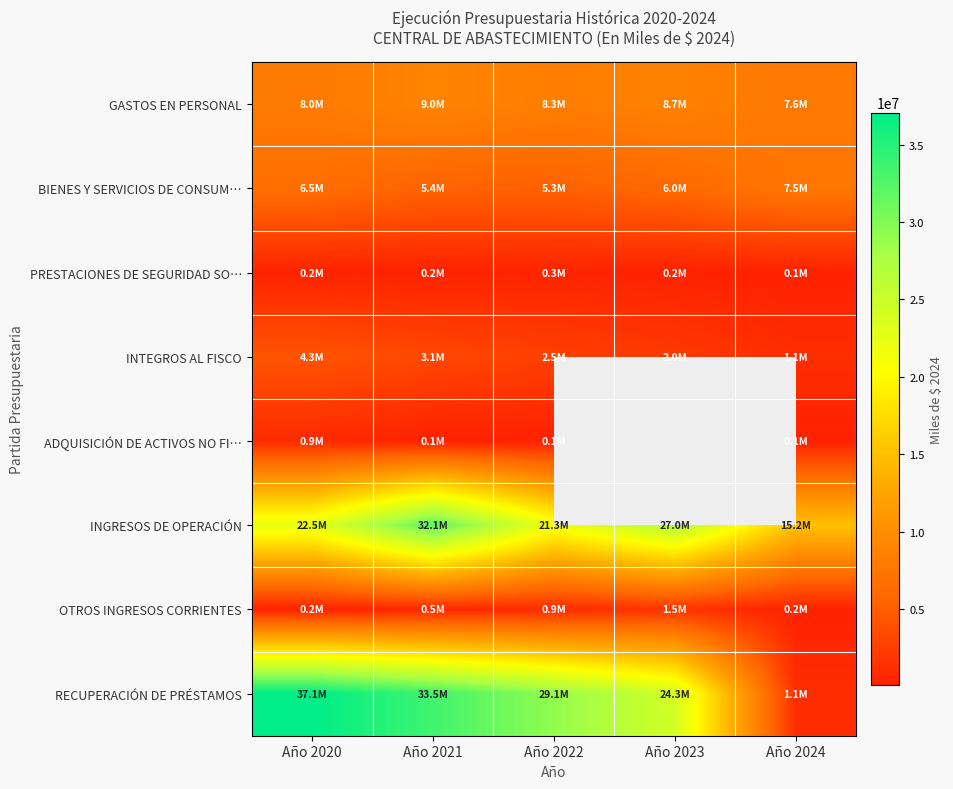

Rank the categories by BIENES Y SERVICIOS DE CONSUM… value from highest to lowest.

Año 2024, Año 2020, Año 2023, Año 2021, Año 2022